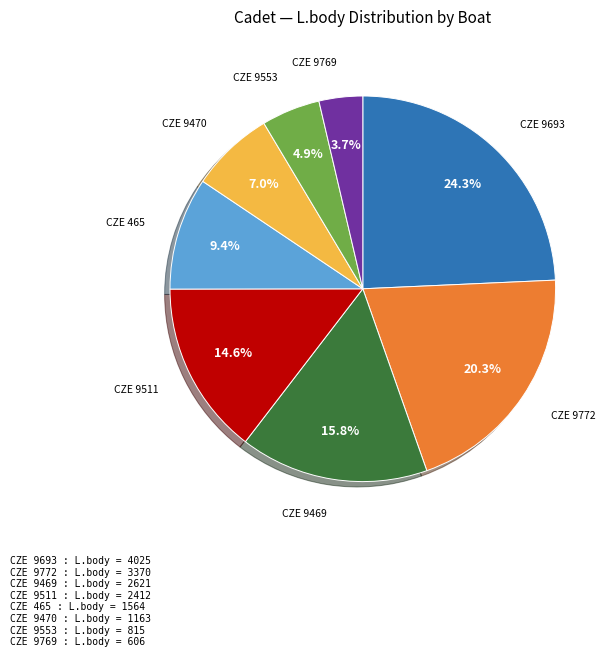

Does any single category account for the majority?

No